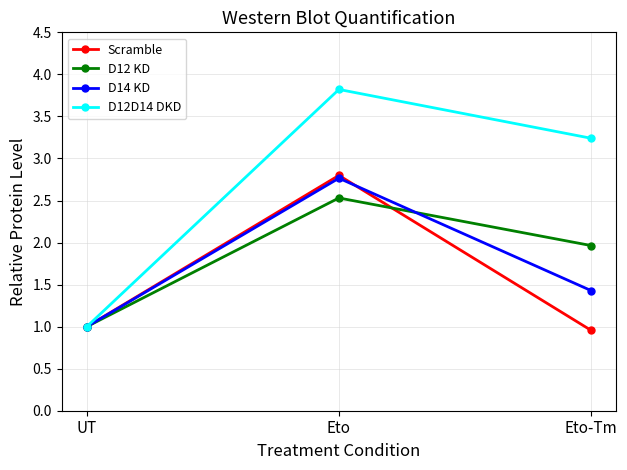

Count the number of categories in the chart.

3